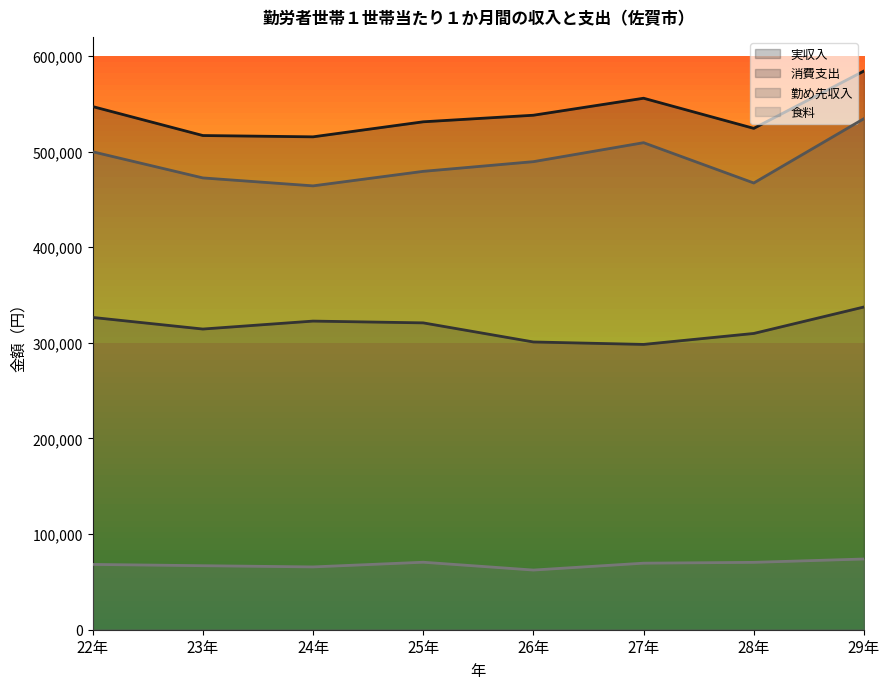

True or false: 消費支出 and 勤め先収入 intersect in this chart.

False